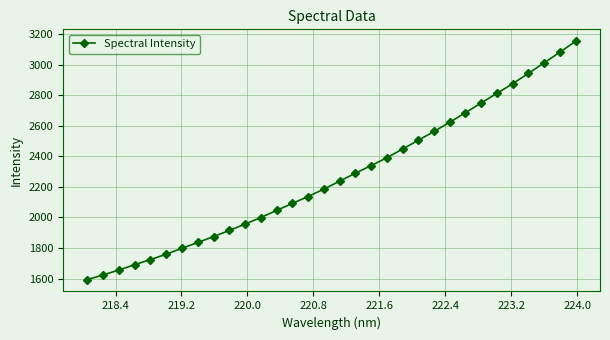

What is the maximum value shown in the chart?

3155.7